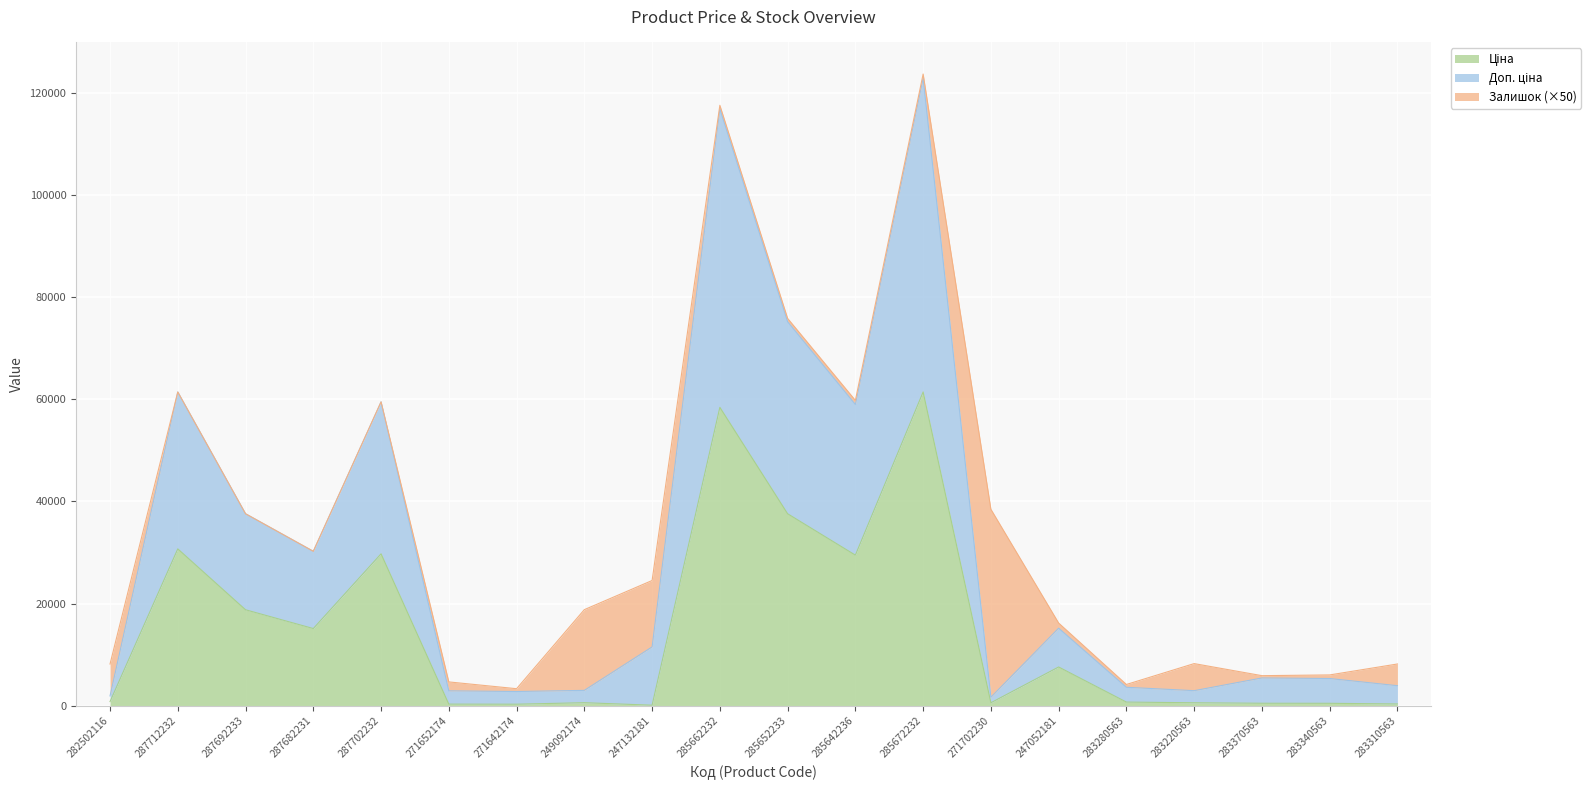

Does the chart display data point markers on the line(s)?

No